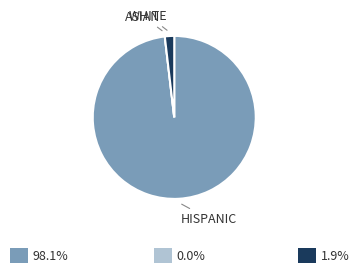

Is there any slice that represents more than half of the pie?

Yes